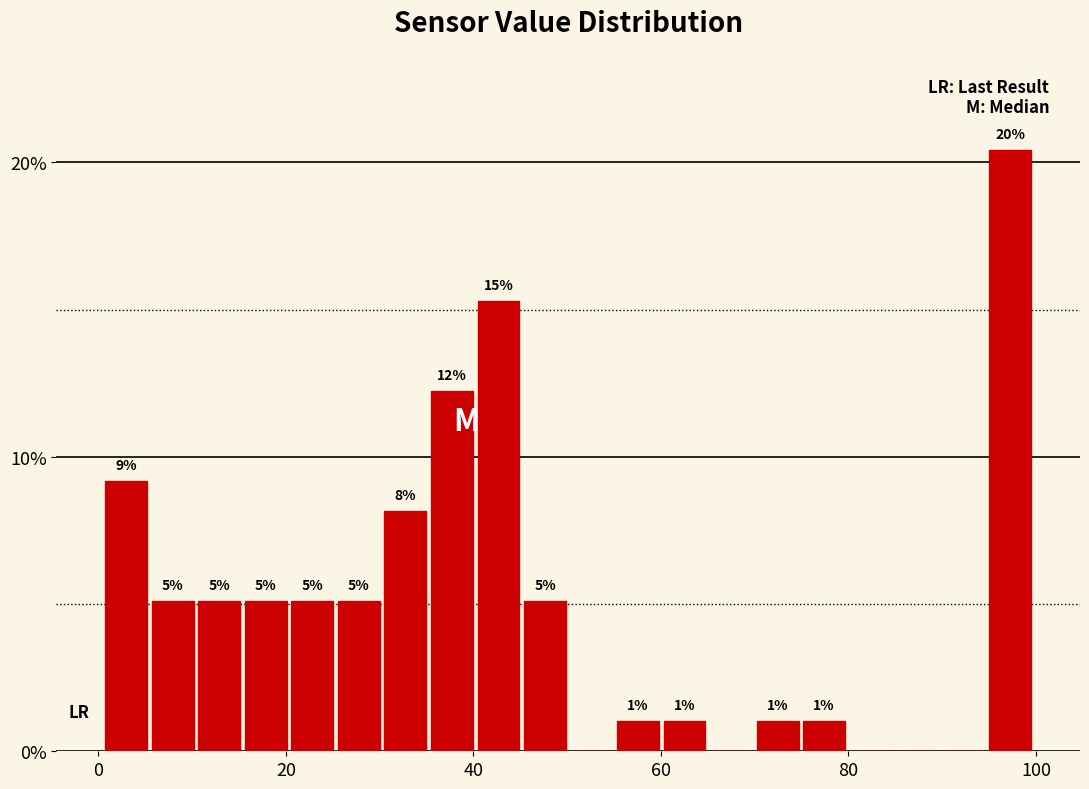

Read against the x-axis, roughly where is the centre of the tallest bar?

98